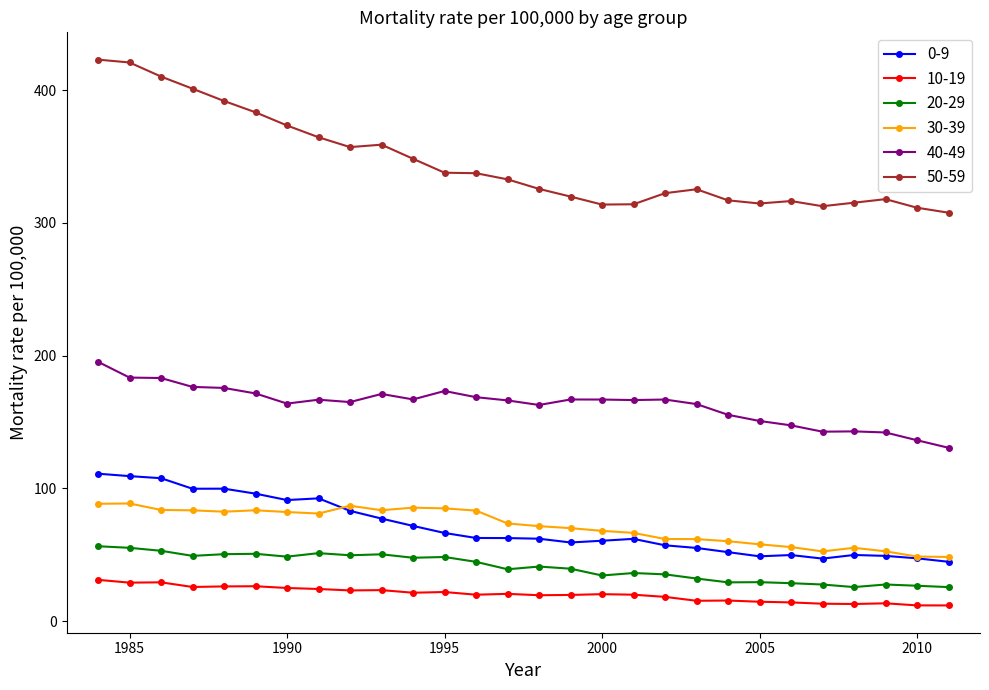

What is the maximum value for 30-39?

88.6